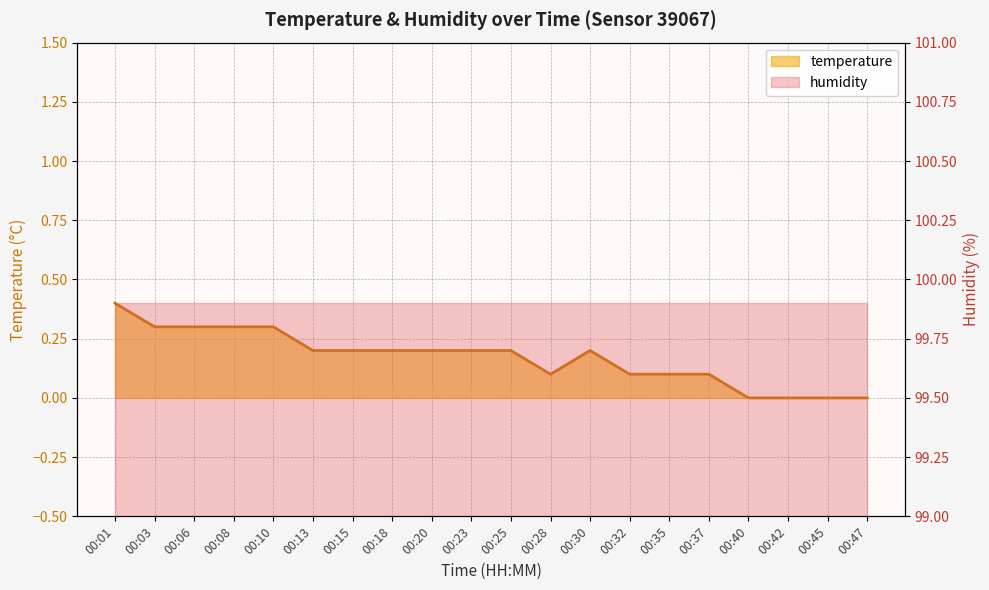

The temperature series shows 0.2 at 00:23. True or false?

True